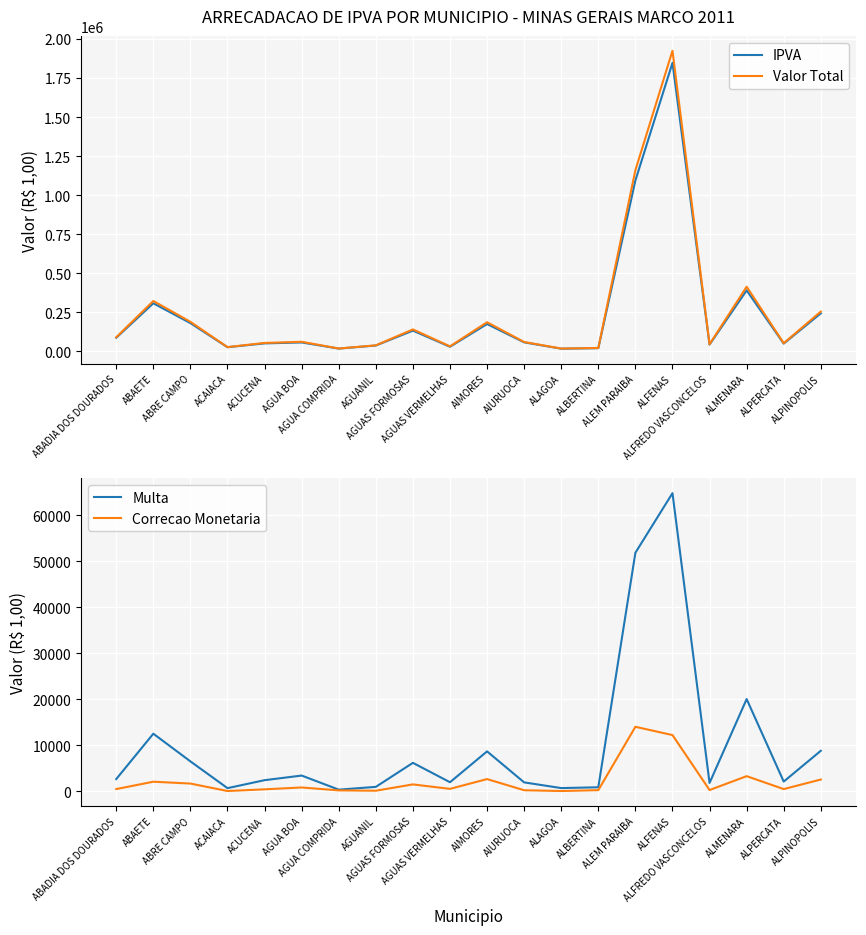

What is the spread (max minus min) of values at AGUA BOA?

59846.7